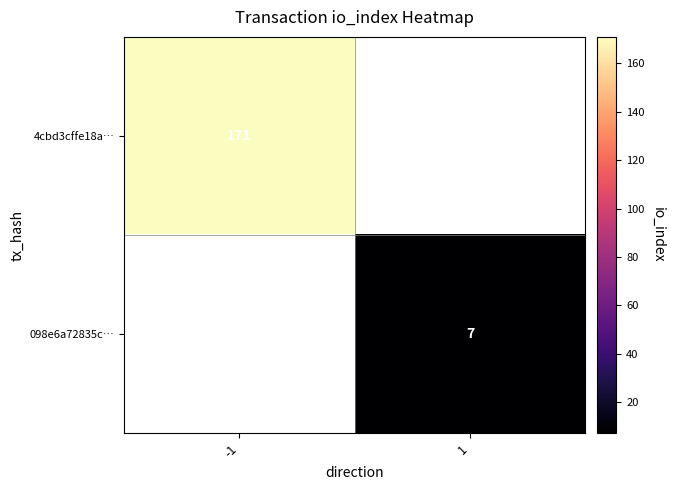

The 4cbd3cffe18a… series shows 238 at -1. True or false?

False